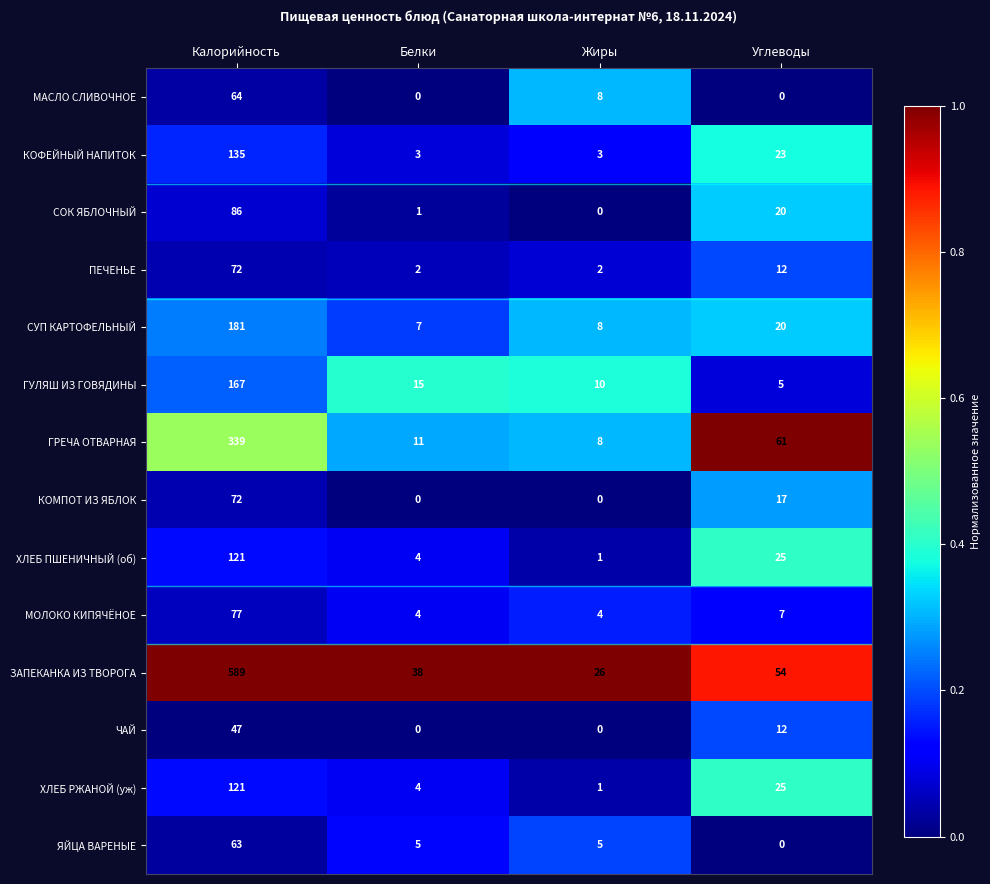

What is the maximum value shown in the chart?

589